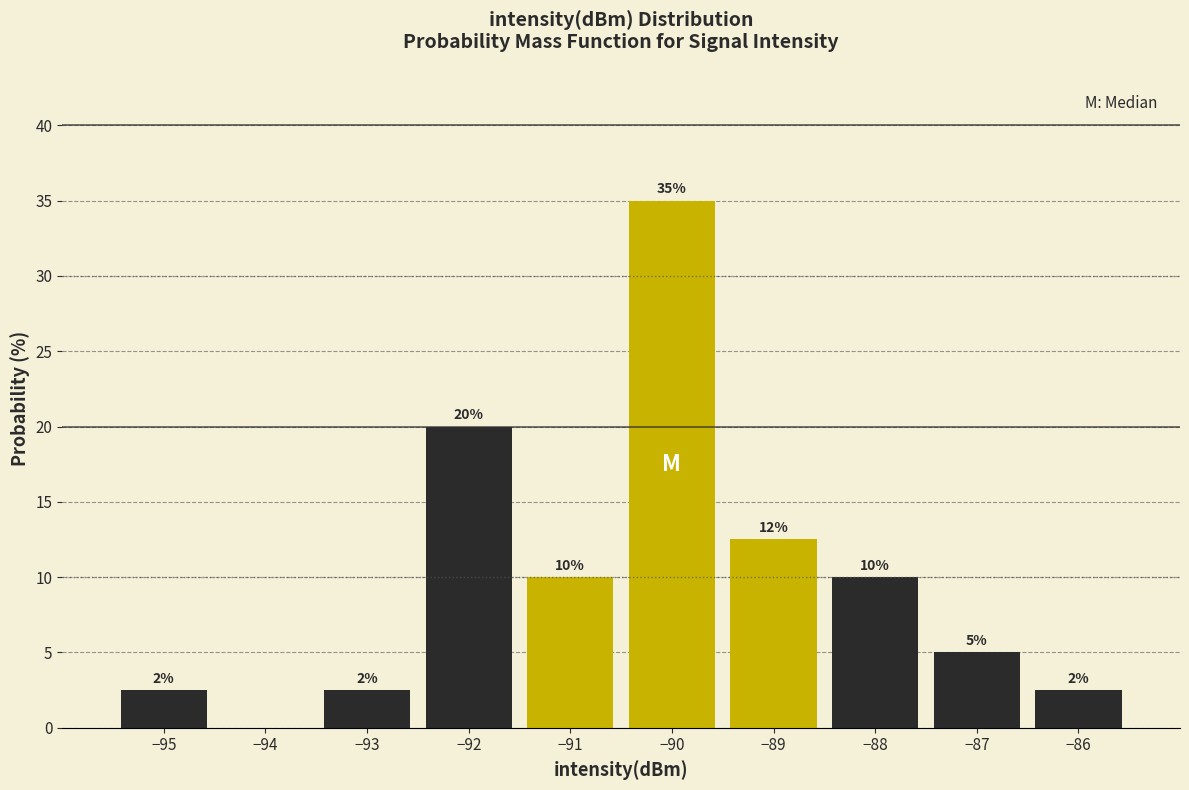

Over which range of the x-axis is the bar tallest?

-90.5 to -89.5